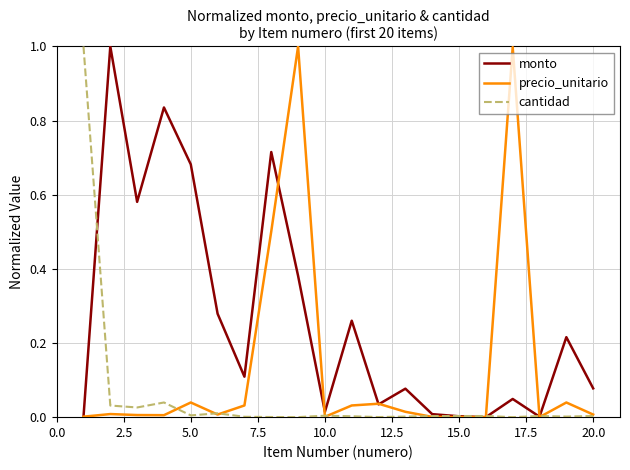

What is the highest value of the cantidad series?

1.0